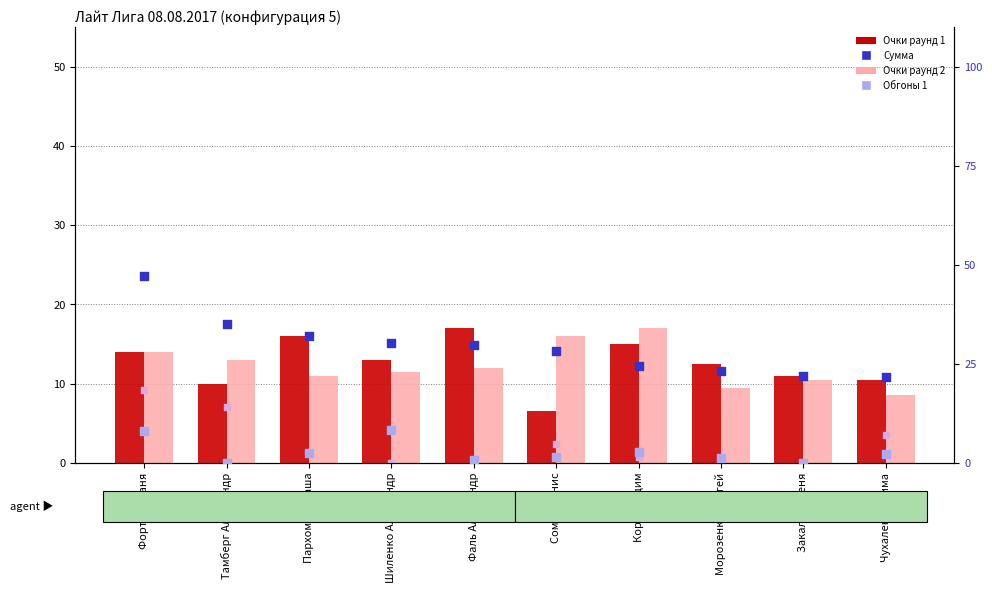

What is the total value across all series at Сомок Денис?

54.6